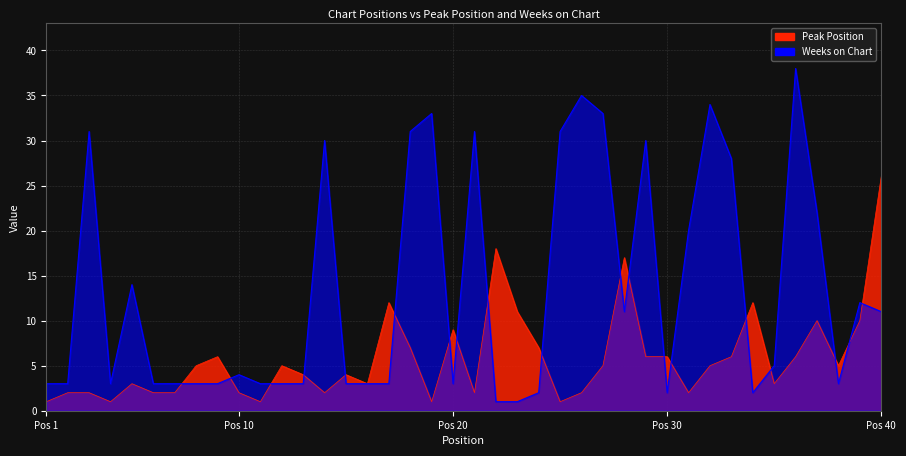

What is the difference between the maximum and minimum values in the Weeks on Chart series?

37